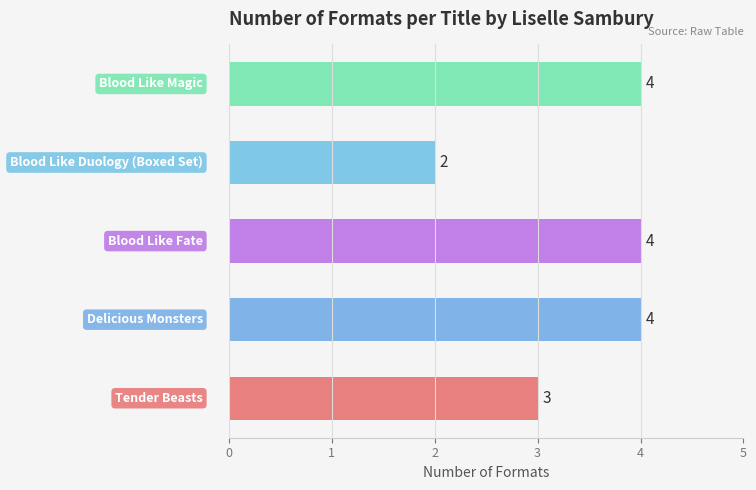

What is the greatest value displayed?

4